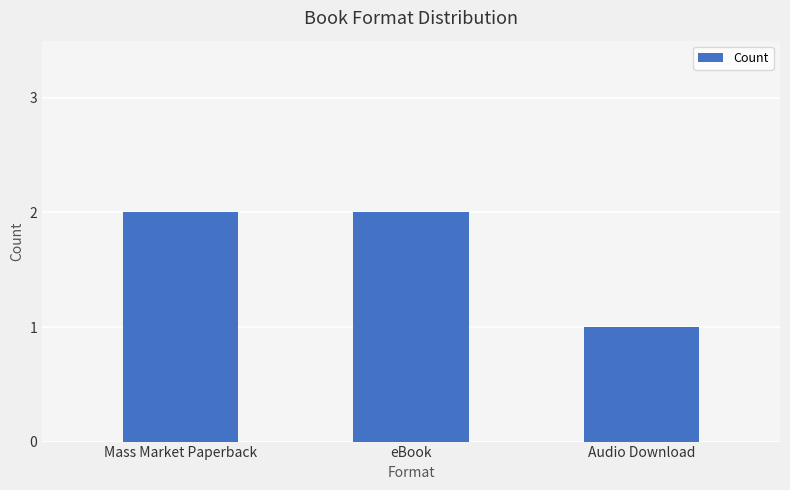

What is the label of the 2nd bar from the left?

eBook